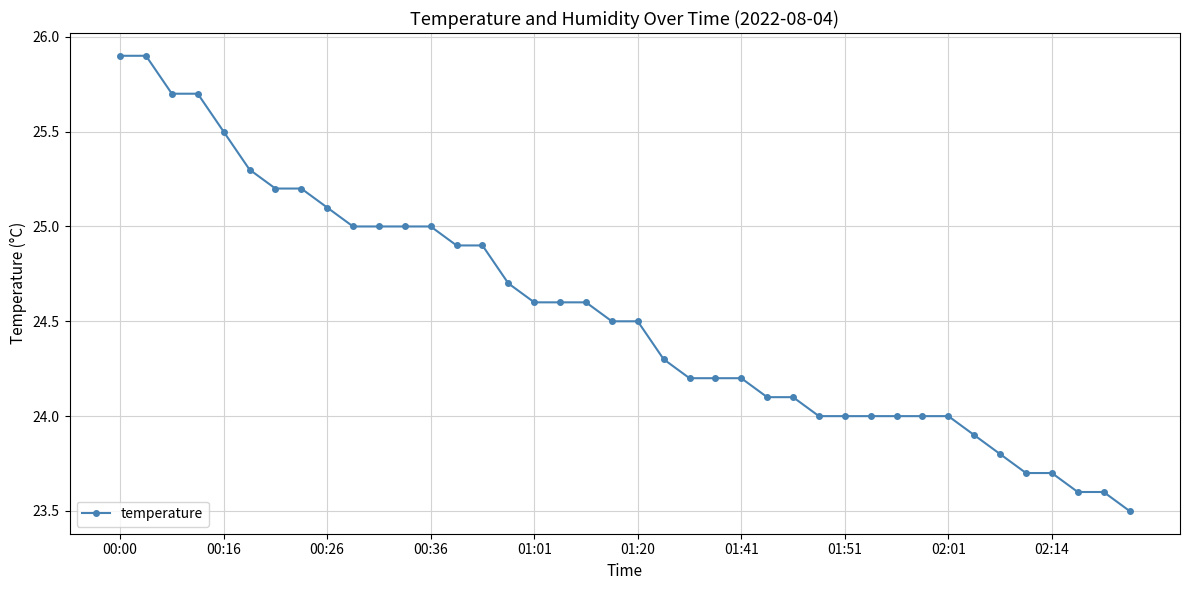

What is the greatest value displayed?

25.9